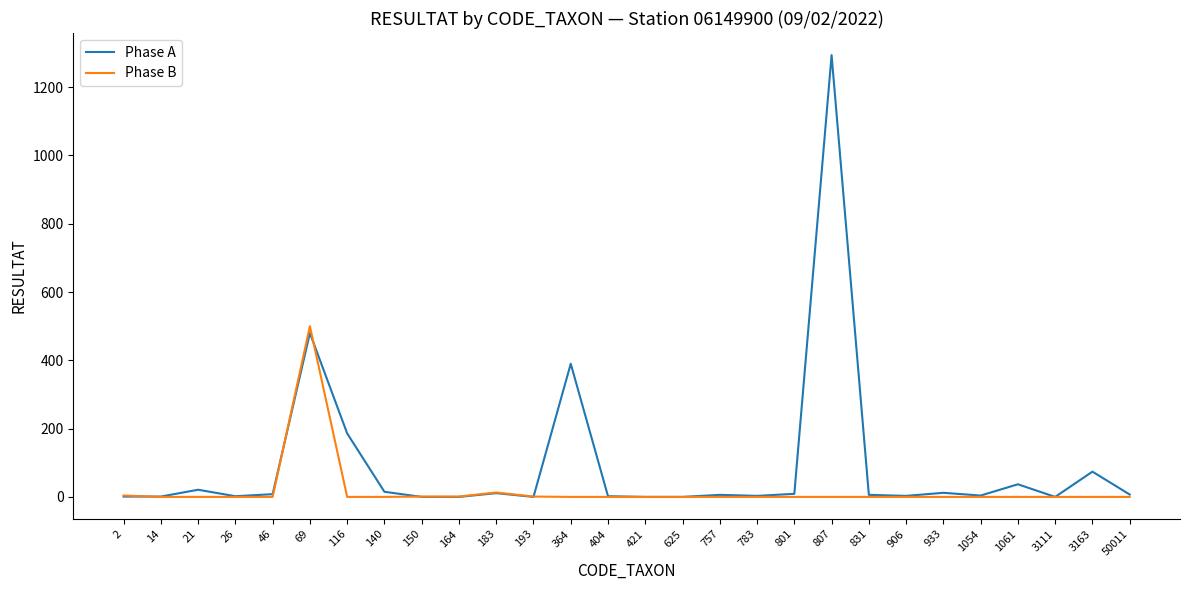

Which series has the widest spread of values?

Phase A